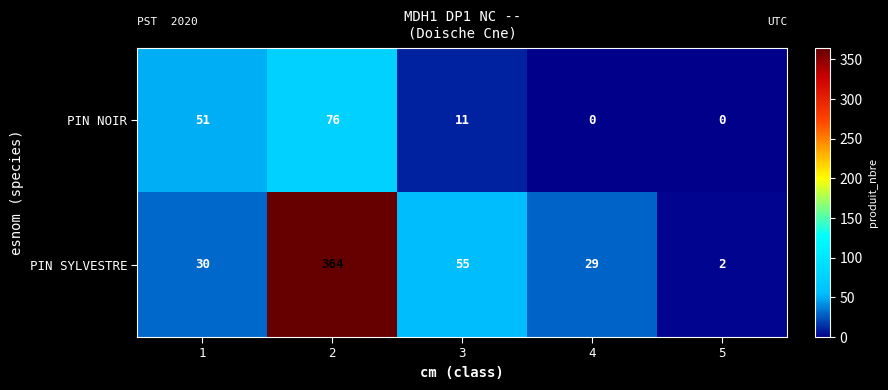

Count the PIN NOIR values in the range 0 to 51.

4